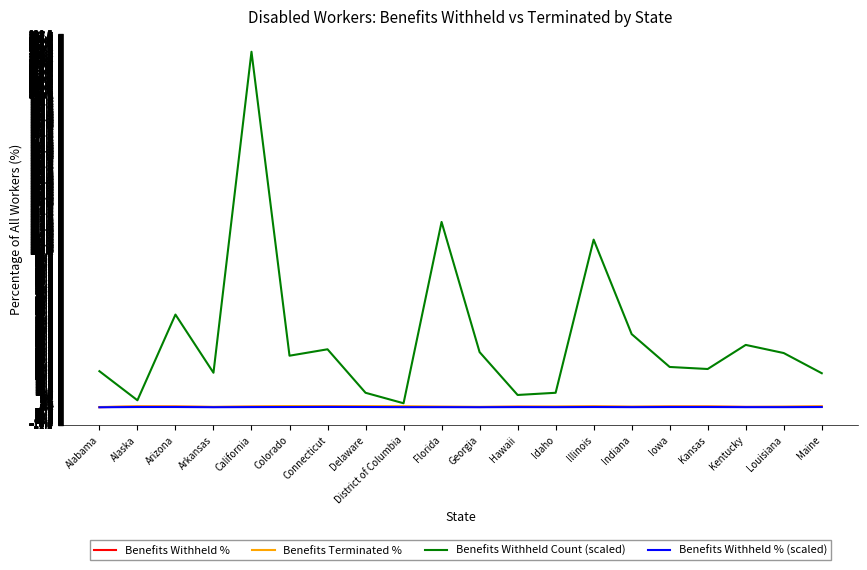

The Benefits Terminated % series shows 0.5 at Iowa. True or false?

True